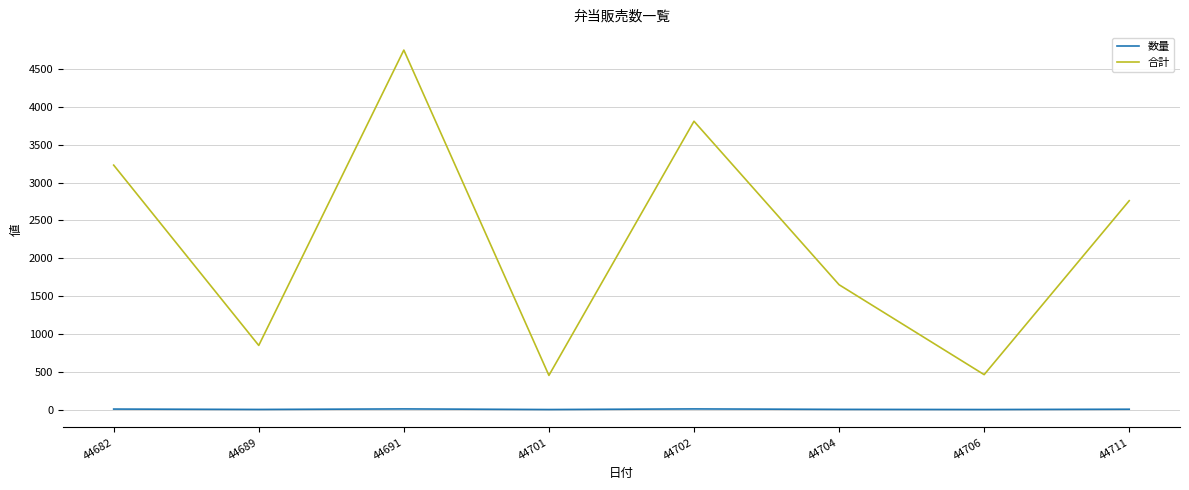

What is the difference between the 合計 values at 44701 and 44711?

2308